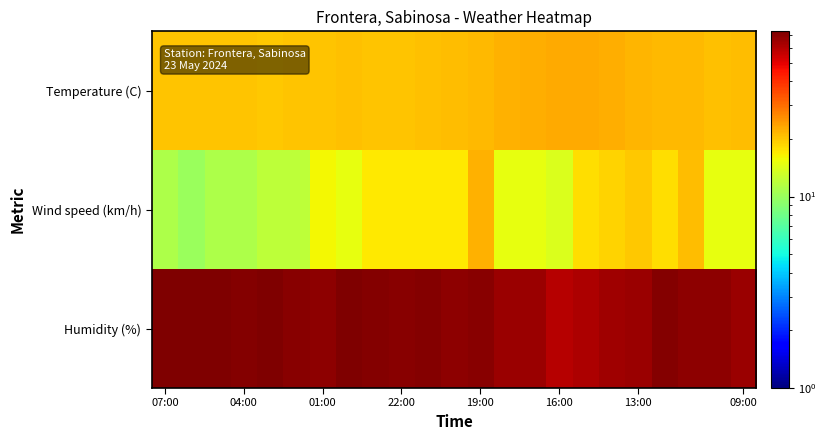

At which category is the sum across all series the highest?

19:00